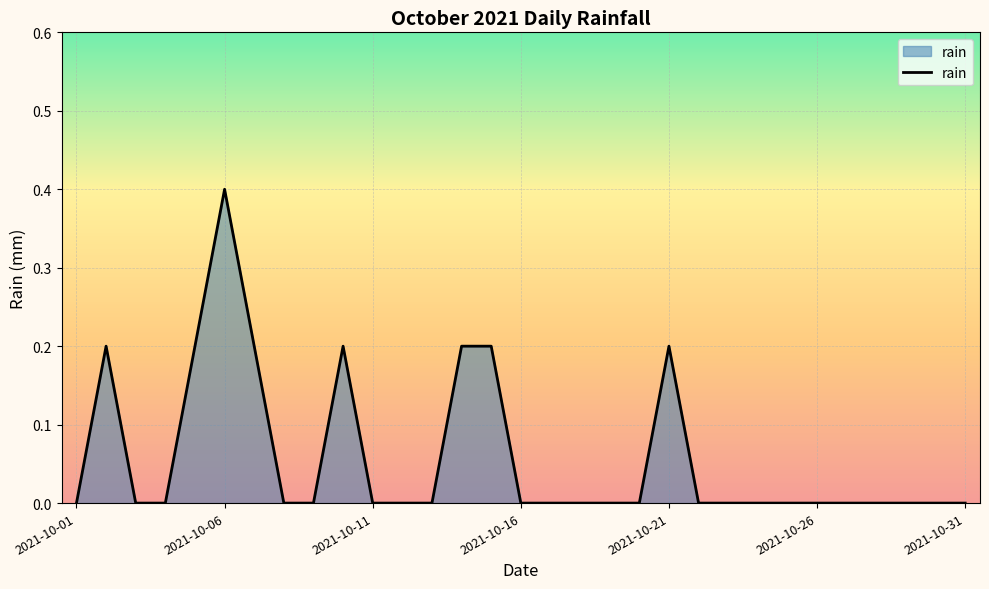

What is the difference between the maximum and minimum values?

0.4